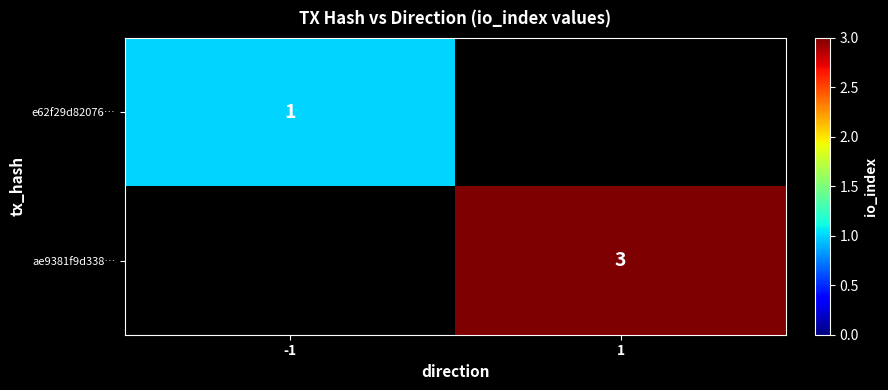

True or false: ae9381f9d338… has a value of 5 at 1.

False